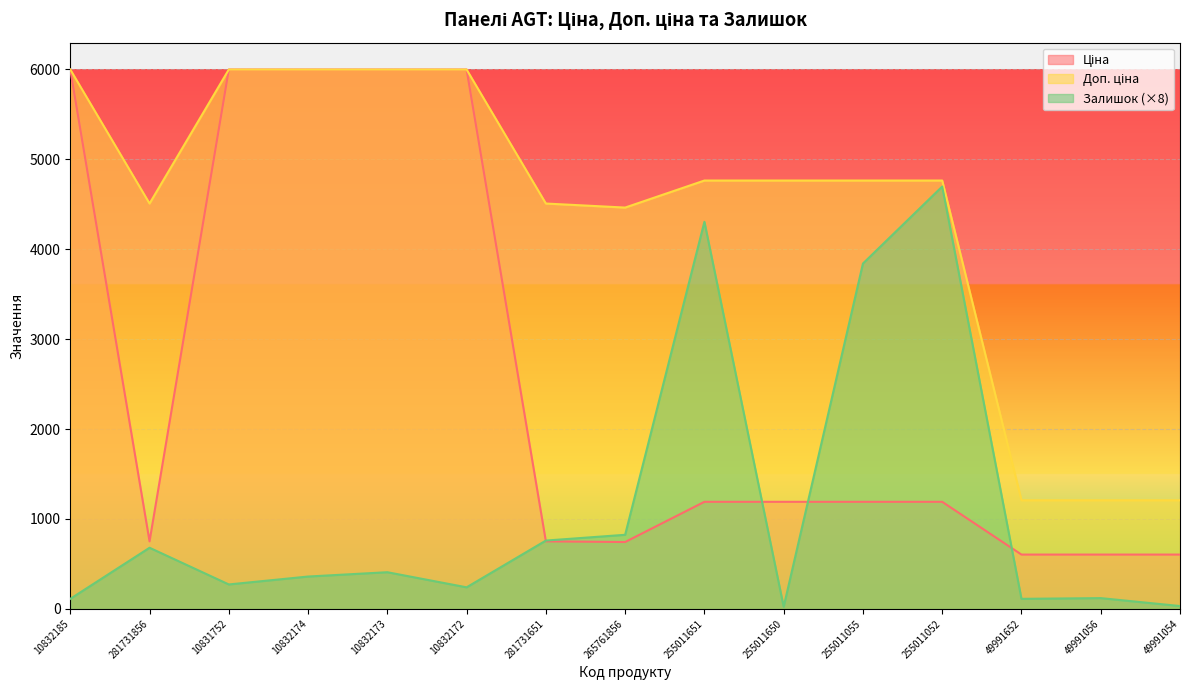

Reading left to right, list all the values displayed in this chart.

Ціна: 10832185=5996.8	281731856=751.2	10831752=5996.8	10832174=5996.8	10832173=5996.8	10832172=5996.8	281731651=751.2	265761856=743.7	255011651=1190.7	255011650=1190.7	255011055=1190.7	255011052=1190.7	49991652=604.2	49991056=604.2	49991054=604.2
Доп. ціна: 10832185=5996.8	281731856=4507.1	10831752=5996.8	10832174=5996.8	10832173=5996.8	10832172=5996.8	281731651=4507.1	265761856=4462.1	255011651=4762.8	255011650=4762.8	255011055=4762.8	255011052=4762.8	49991652=1208.0	49991056=1208.0	49991054=1208.0
Залишок: 10832185=112.0	281731856=680.0	10831752=272.0	10832174=360.0	10832173=408.0	10832172=240.0	281731651=760.0	265761856=824.0	255011651=4304.0	255011650=24.0	255011055=3840.0	255011052=4696.0	49991652=112.0	49991056=120.0	49991054=32.0